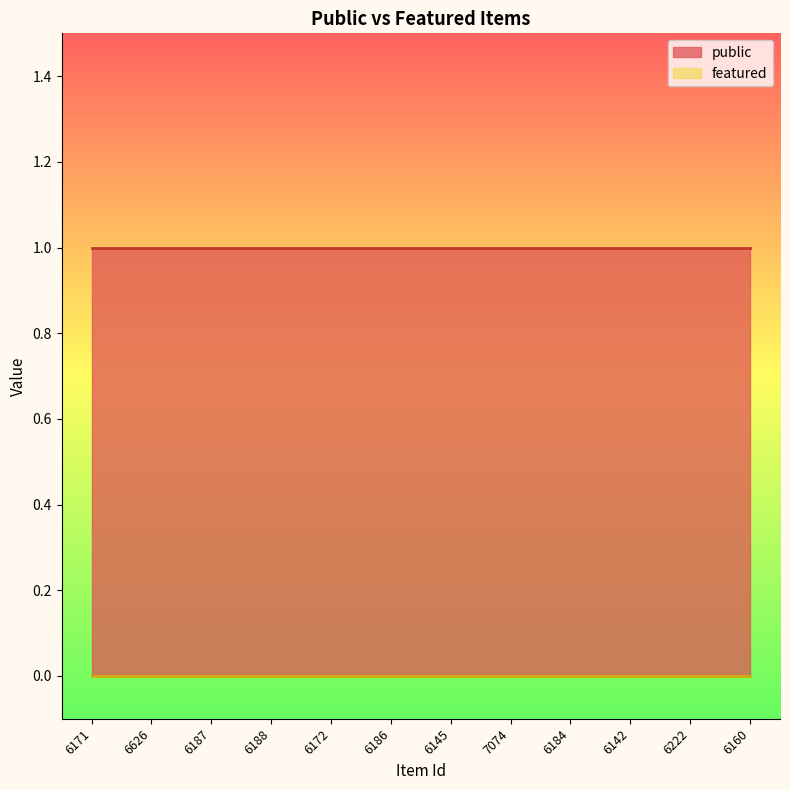

Reading right to left, what are all the values shown in this chart?

public: 1	1	1	1	1	1	1	1	1	1	1	1
featured: 0	0	0	0	0	0	0	0	0	0	0	0